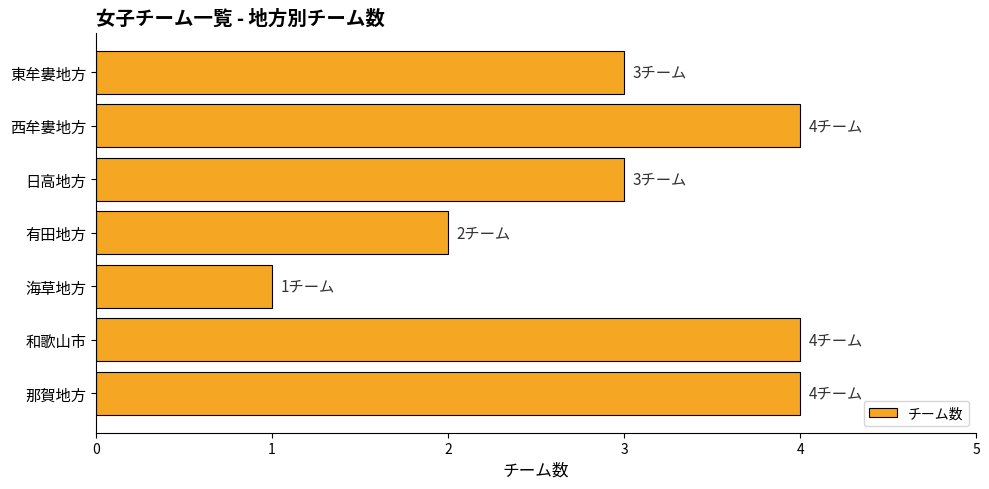

Between 那賀地方 and 海草地方, which is larger?

那賀地方